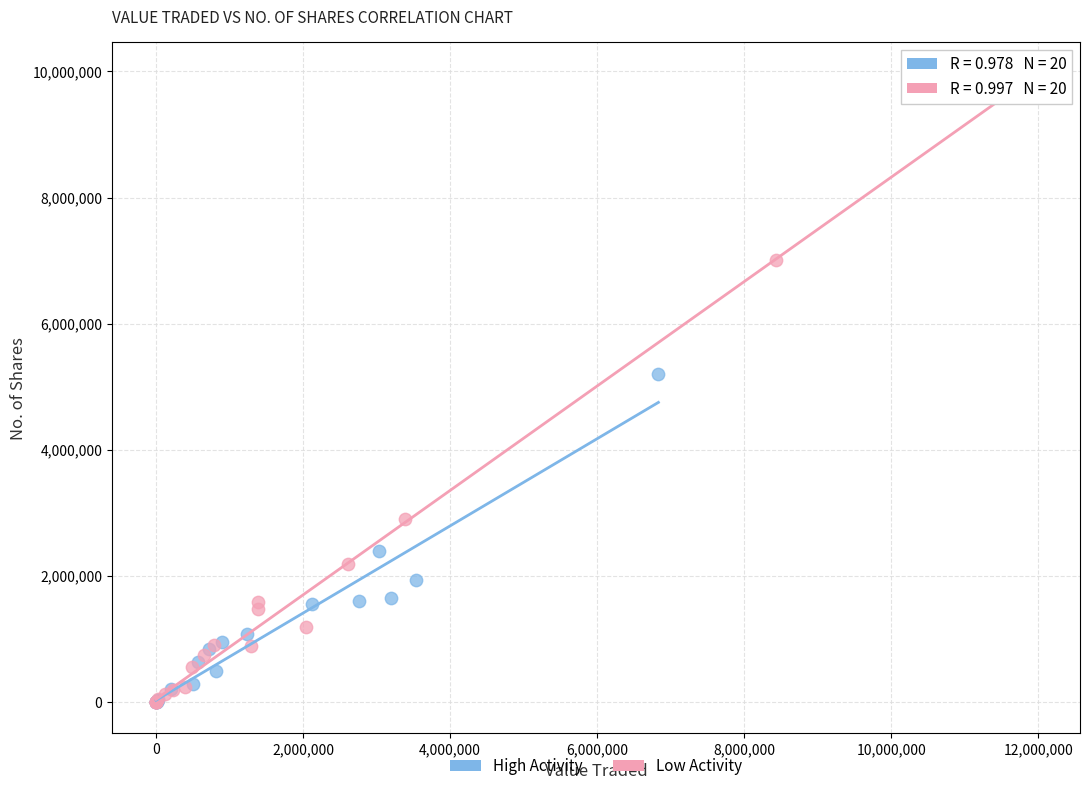

Which series contains the highest Y value?

Low Activity